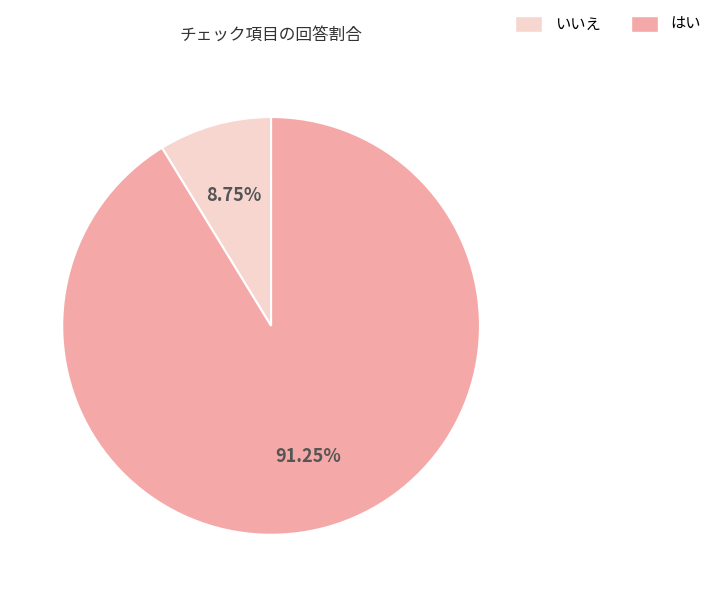

Is the sum of いいえ and はい greater than half?

Yes